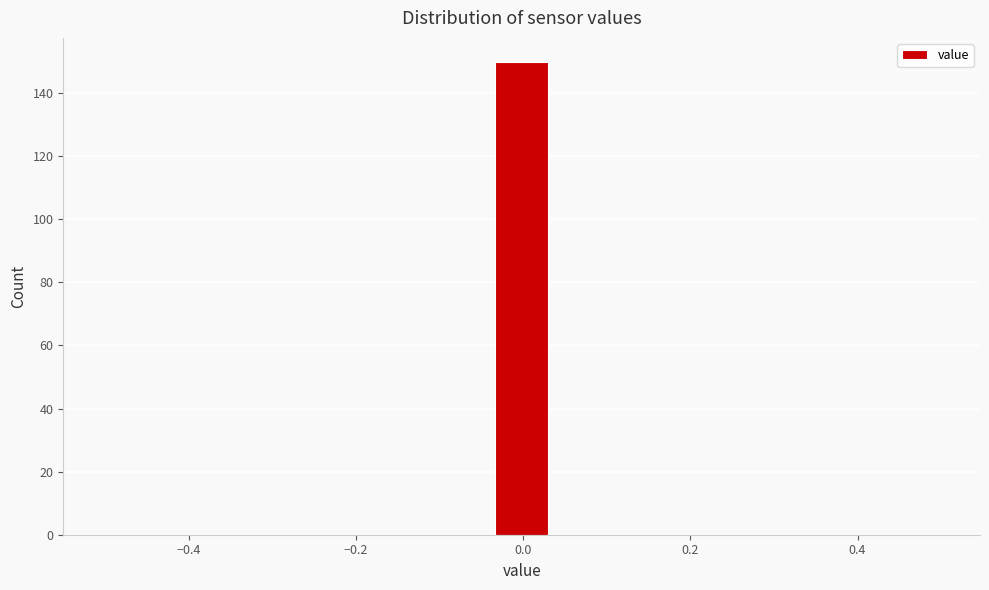

Around what value on the x-axis is the tallest bar? Give the approximate position of its centre, as read against the axis.

0.00